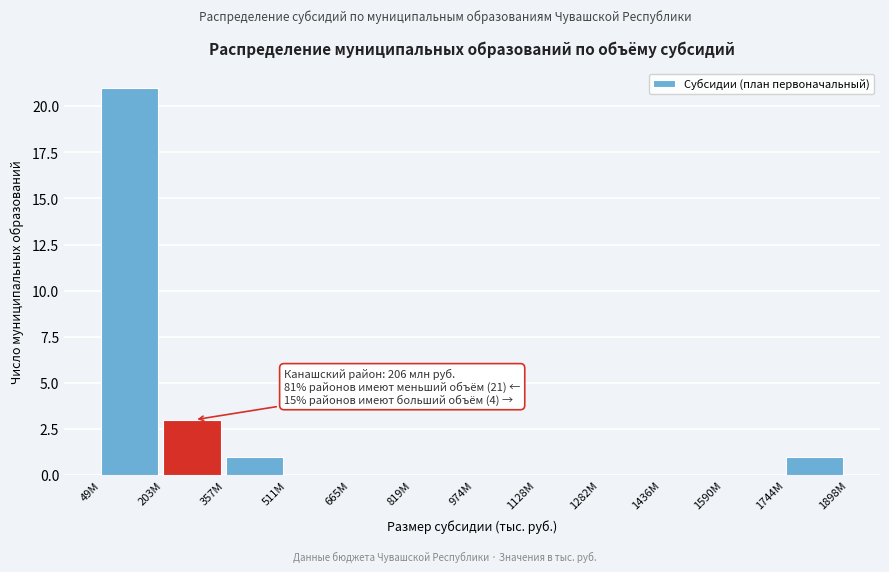

Reading left to right, what are all the values shown in this chart?

49М=21	203М=3	357М=1	511М=0	665М=0	819М=0	974М=0	1128М=0	1282М=0	1436М=0	1590М=0	1744М=1